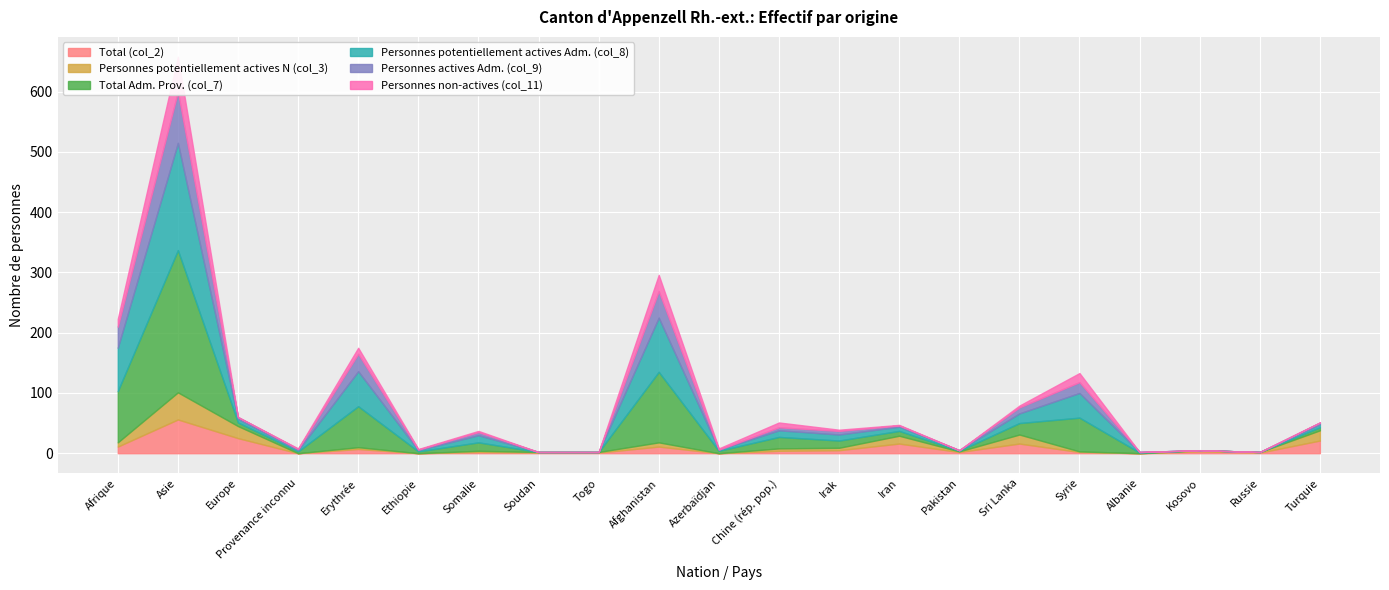

Reading left to right, extract all data points from this chart.

Total (col_2): 11	56	25	0	7	0	2	1	1	11	0	4	5	16	2	16	2	0	3	1	21
Personnes potentiellement actives N (col_3): 7	45	20	0	3	0	2	1	1	7	0	4	4	13	1	15	1	0	2	1	17
Total Adm. Prov. (col_7): 85	236	6	3	68	3	14	0	0	117	4	19	12	8	1	19	56	1	0	0	5
Personnes potentiellement actives Adm. (col_8): 72	178	6	2	58	2	12	0	0	90	2	11	10	7	1	16	41	1	0	0	5
Personnes actives Adm. (col_9): 35	85	3	2	29	1	5	0	0	44	0	5	6	2	0	10	18	0	0	0	3
Personnes non-actives (col_11): 13	58	0	1	10	1	2	0	0	27	2	8	2	1	0	3	15	0	0	0	0